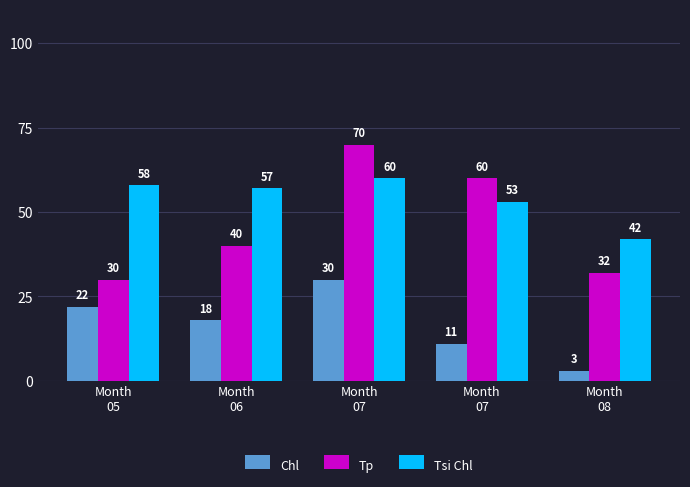

List the labels in order of Tsi Chl value, smallest first.

Month
08, Month
07, Month
06, Month
05, Month
07